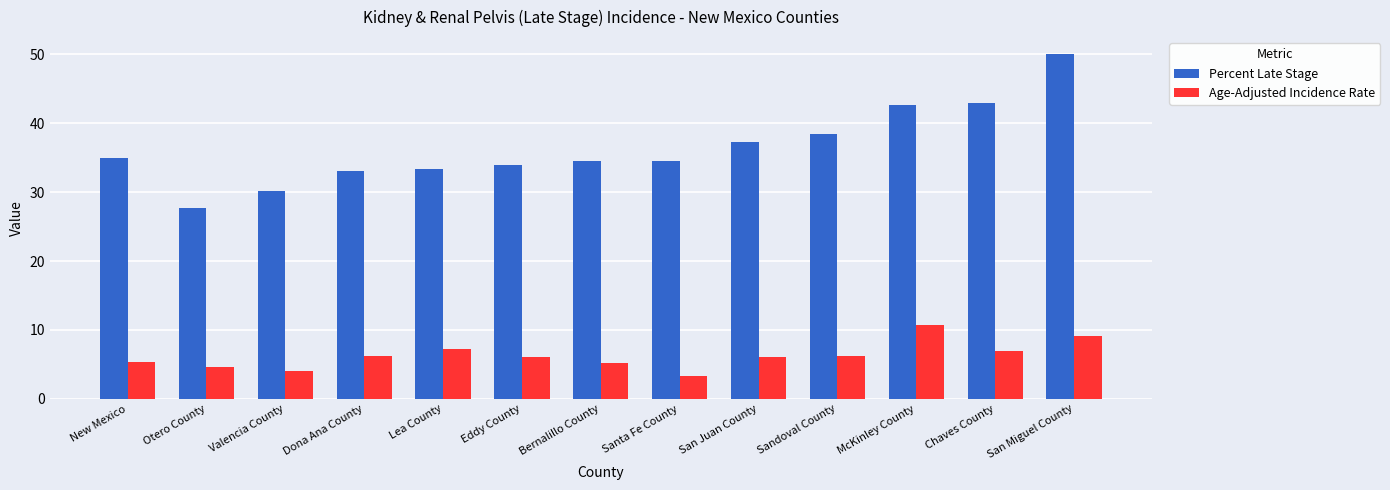

The value of Age-Adjusted Incidence Rate at San Juan County is 9.8. True or false?

False